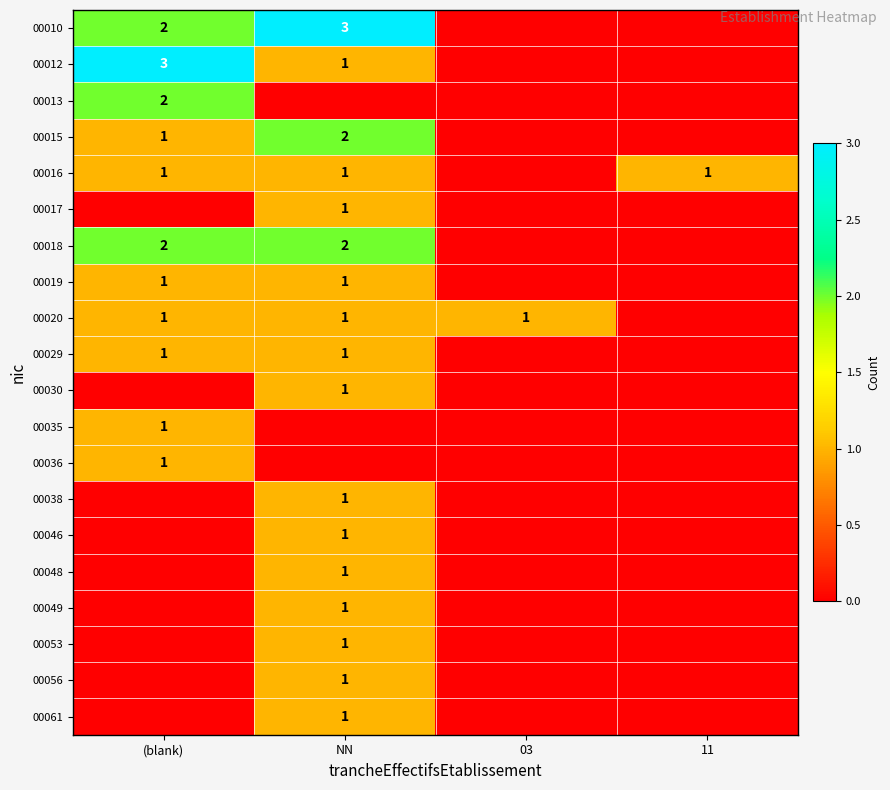

At how many categories does at least one series exceed 1?

2